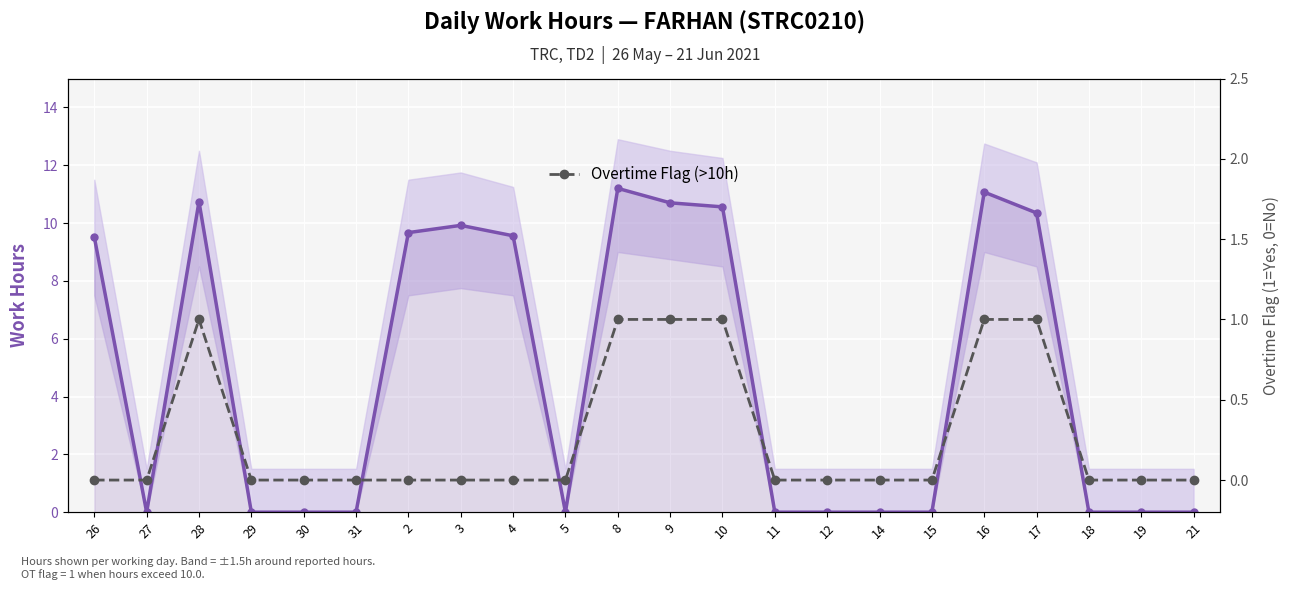

Is the value of Work Hours per Day at 19 greater than the value of Overtime Flag (>10h) at 26?

No